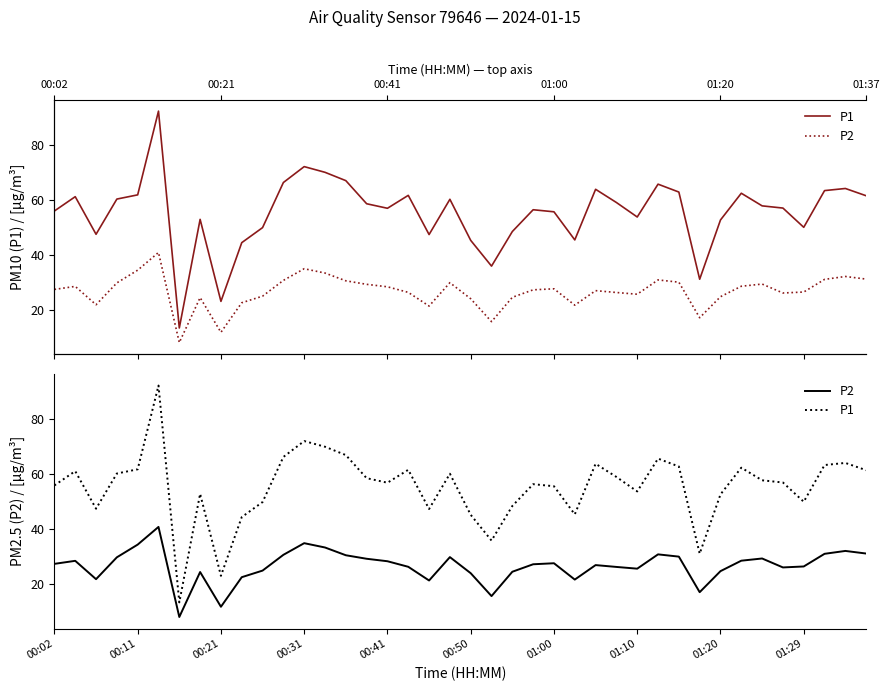

True or false: P1 and P2 cross at least once.

False